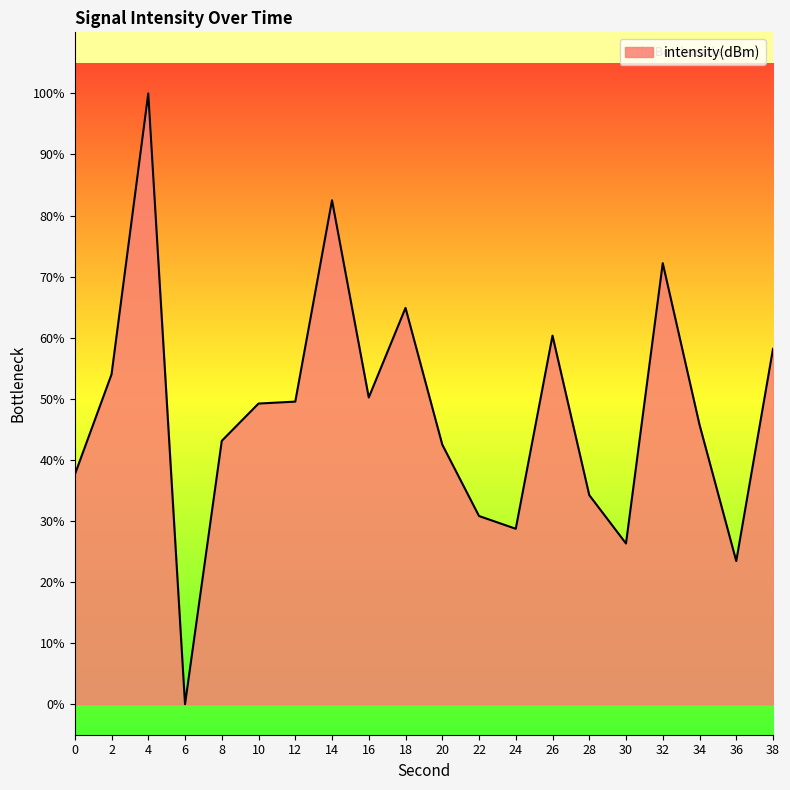

What value does the data have at 14?

82.5